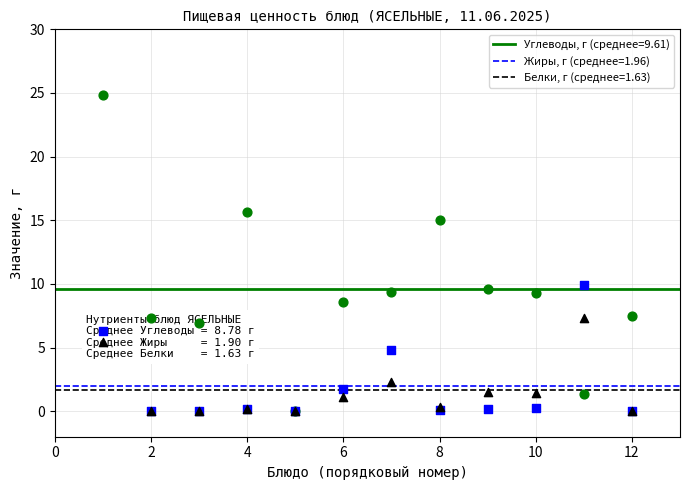

Which series reaches the maximum Y coordinate?

Углеводы, г